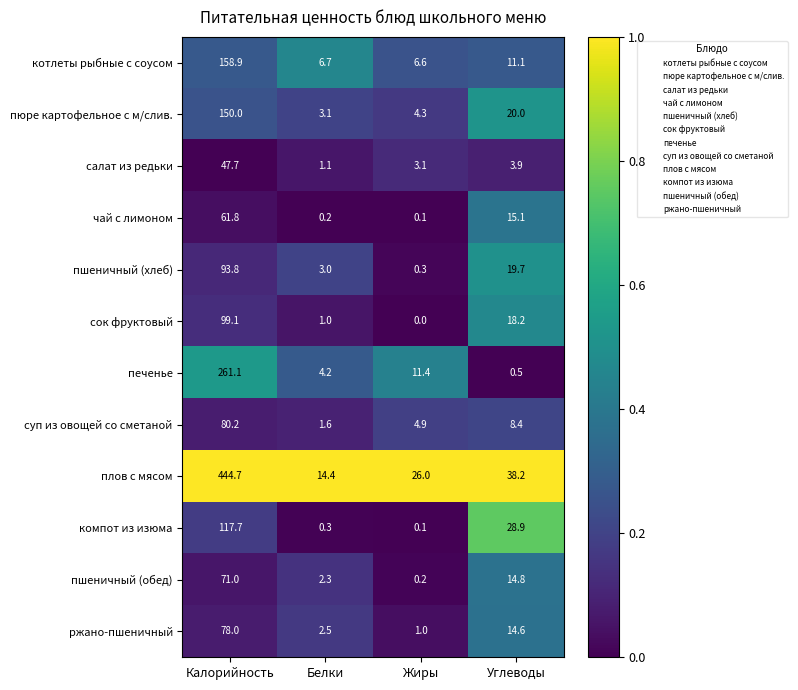

At which category does the chart reach its minimum across all series?

Жиры